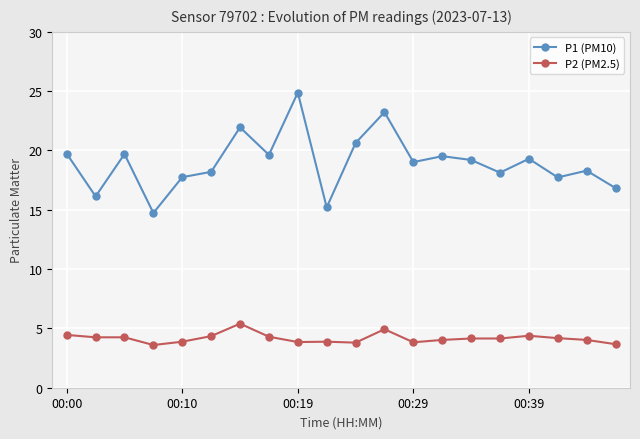

List the series in order of their overall mean, highest first.

P1 (PM10), P2 (PM2.5)